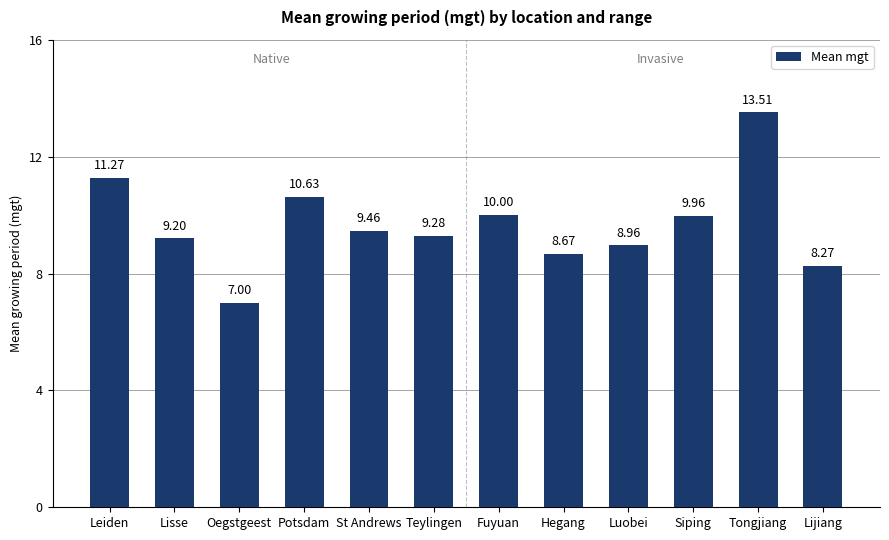

Which has a higher value, St Andrews or Lijiang?

St Andrews